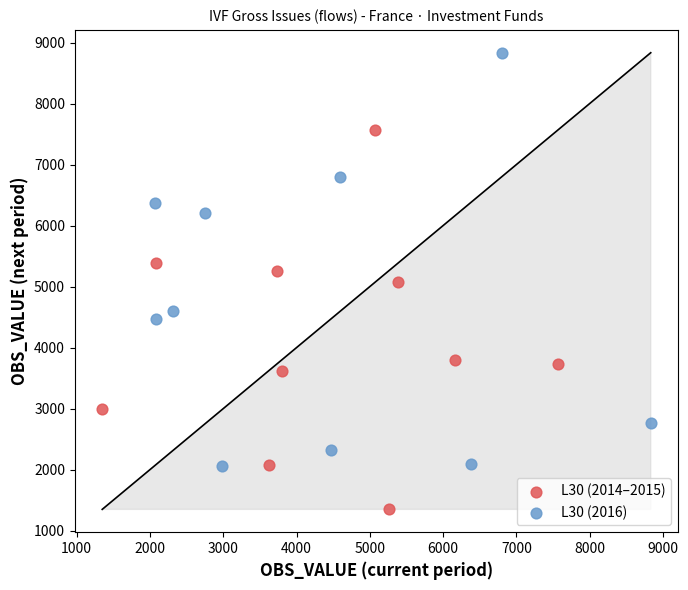

Which series reaches the minimum Y coordinate?

L30 (2014–2015)